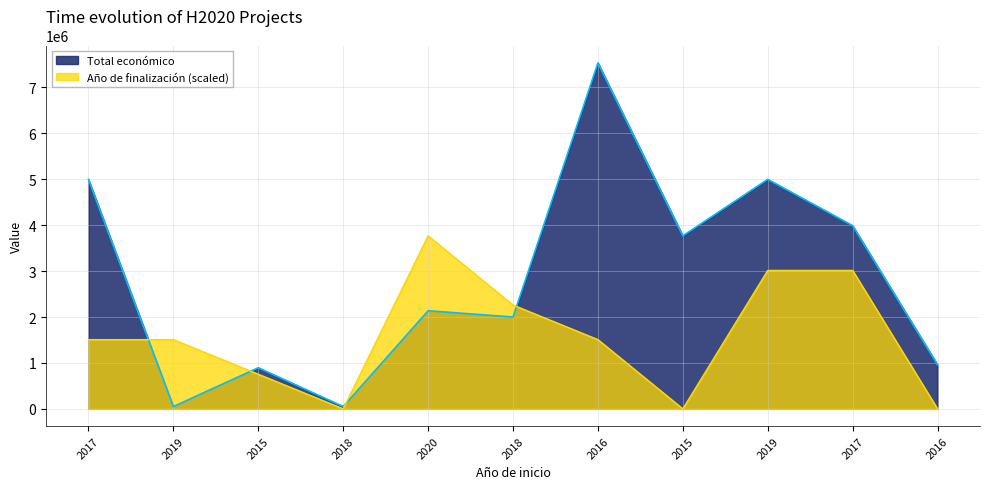

Which label corresponds to the largest value in the chart?

2016